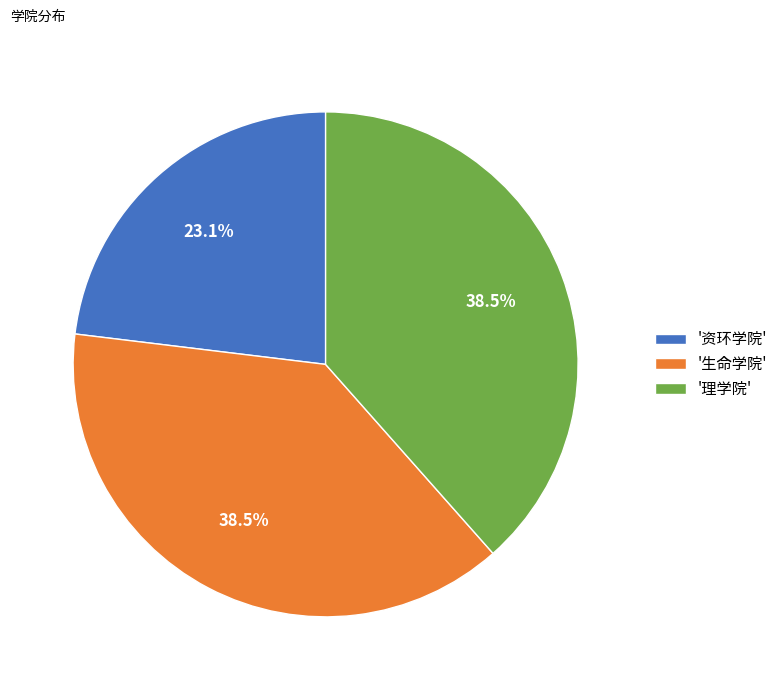

Is there any slice that represents more than half of the pie?

No